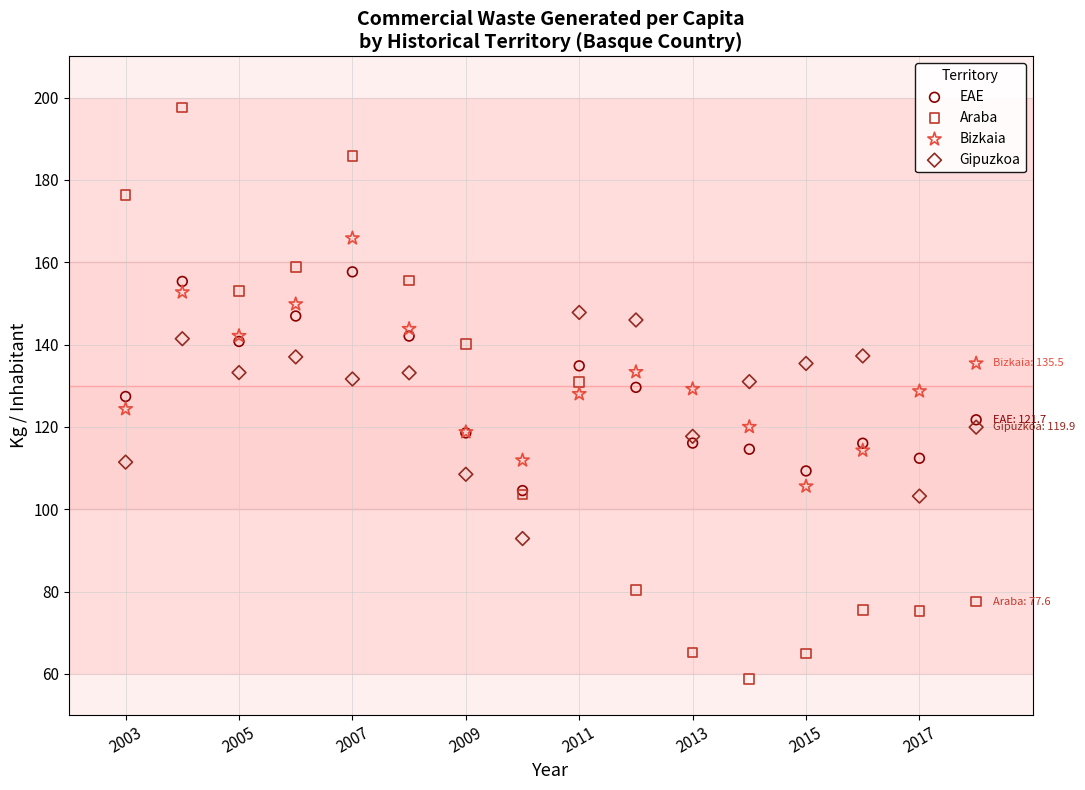

Which series reaches the maximum Y coordinate?

Araba